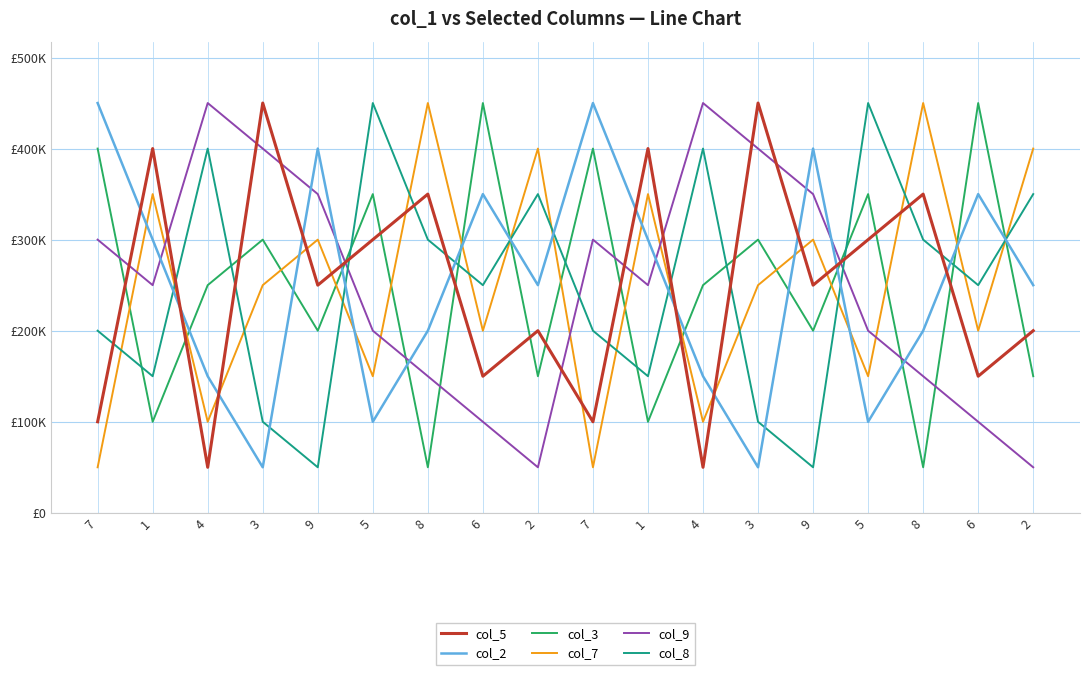

True or false: col_5 has a value of 397604 at 9.

False